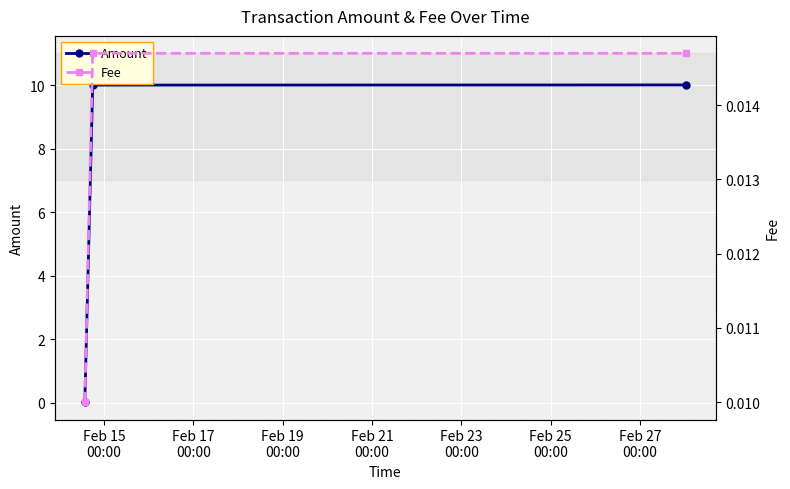

Which label corresponds to the smallest value in the chart?

Feb 15
00:00